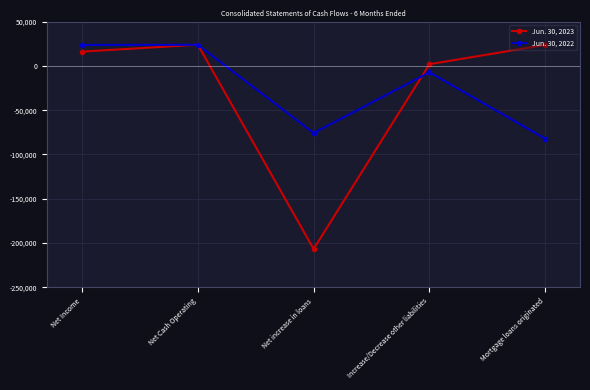

At Net Income, list the series in order from smallest to largest.

Jun. 30, 2023, Jun. 30, 2022